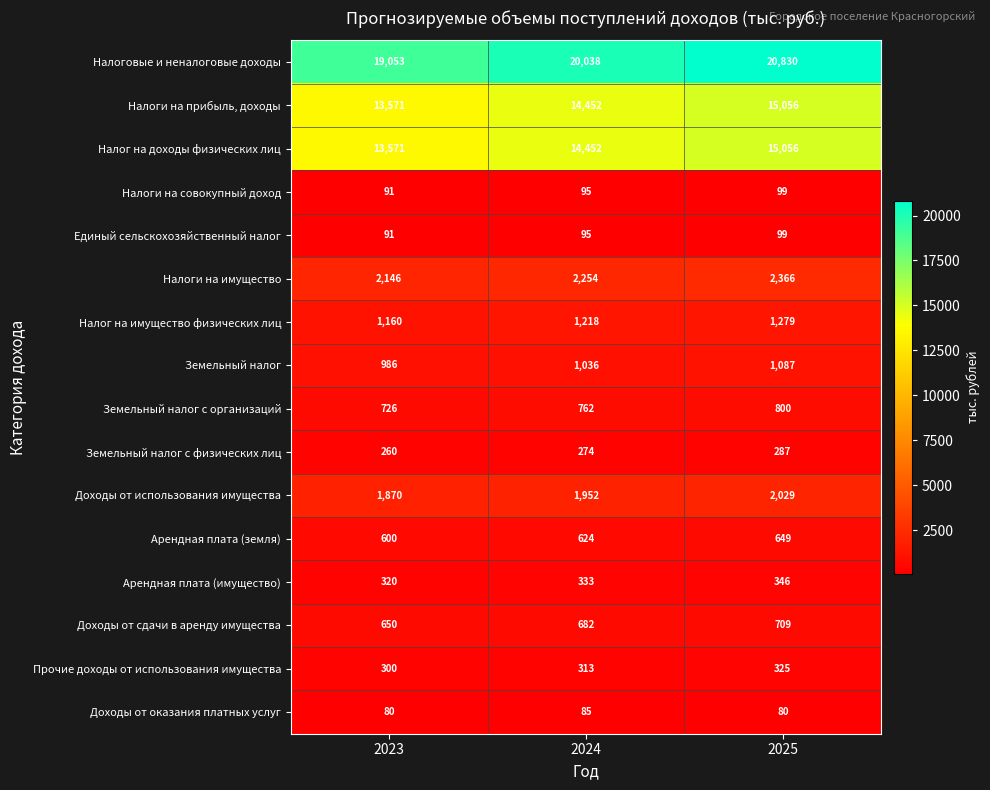

What is the sum of the Арендная плата (имущество) values at 2025 and 2023?

666